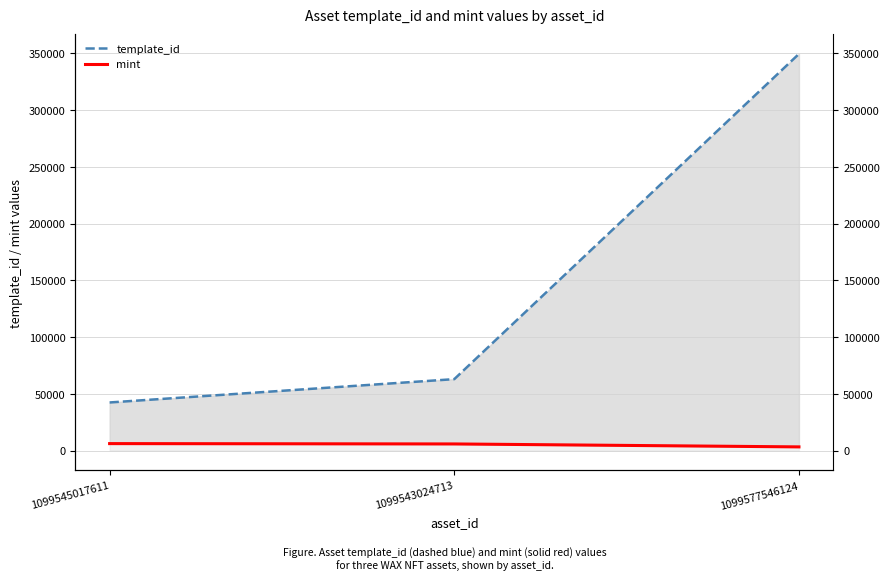

Which has a higher value, 1099543024713 or 1099545017611?

1099543024713